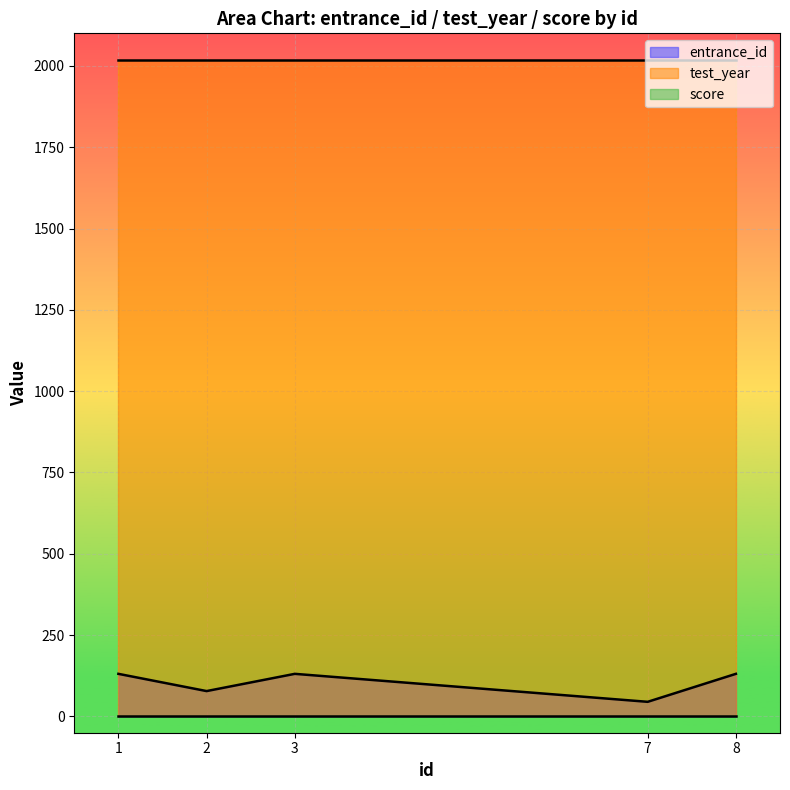

Is the value of entrance_id at 1 greater than the value of test_year at 2?

No